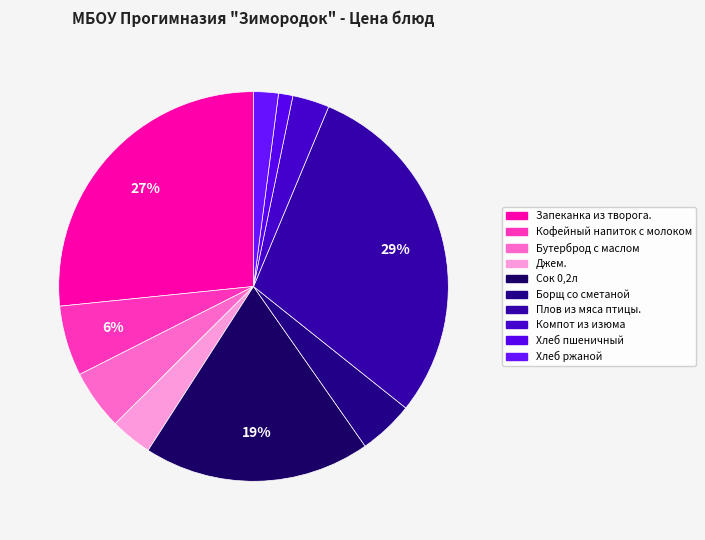

What is the smallest slice in the pie chart?

Хлеб пшеничный